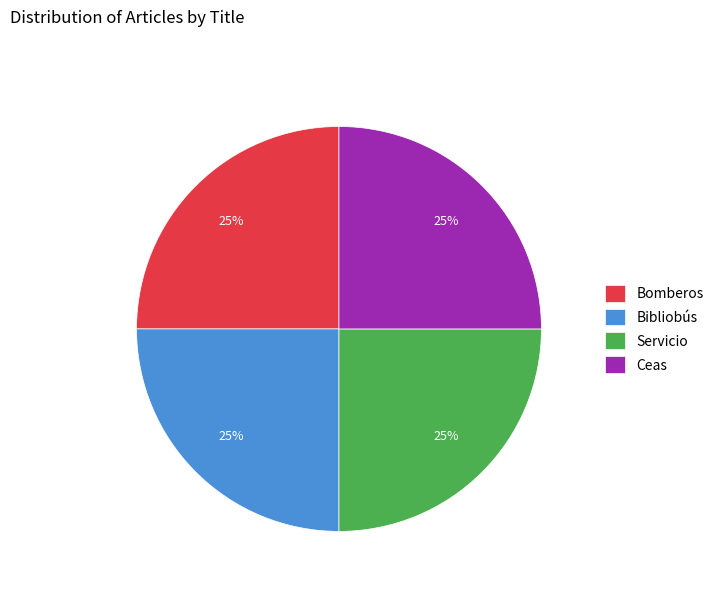

Does Bibliobús represent more than half of the total?

No